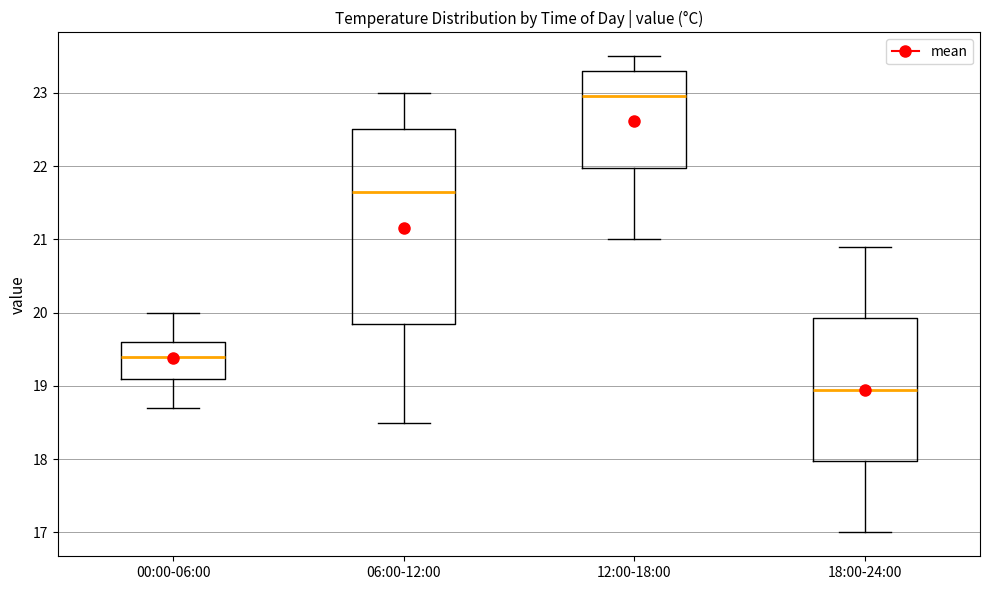

Reading left to right, read every box against the y-axis: the position of its median line, the range the box covers, and the ends of its whiskers. The values are not printed on the chart, so give them approximately, as read against the axis.

00:00-06:00: median 19.4, box 19.1 to 19.6, whiskers 18.7 to 20.0
06:00-12:00: median 21.7, box 19.9 to 22.5, whiskers 18.5 to 23.0
12:00-18:00: median 23.0, box 22.0 to 23.3, whiskers 21.0 to 23.5
18:00-24:00: median 19.0, box 18.0 to 19.9, whiskers 17.0 to 20.9